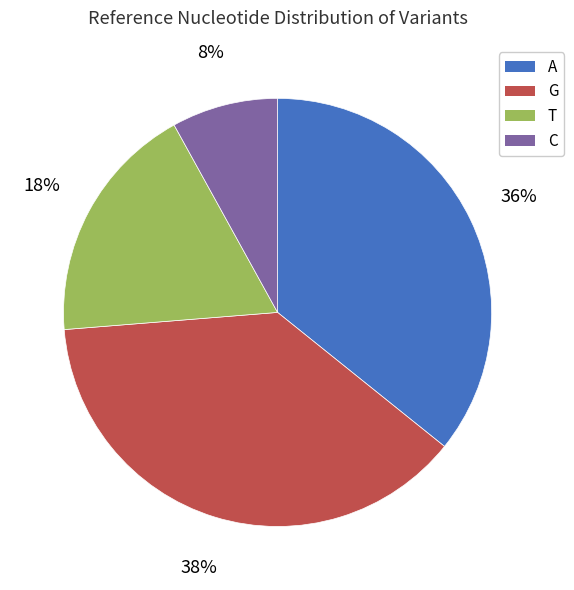

The T slice represents 18% of the pie. True or false?

True